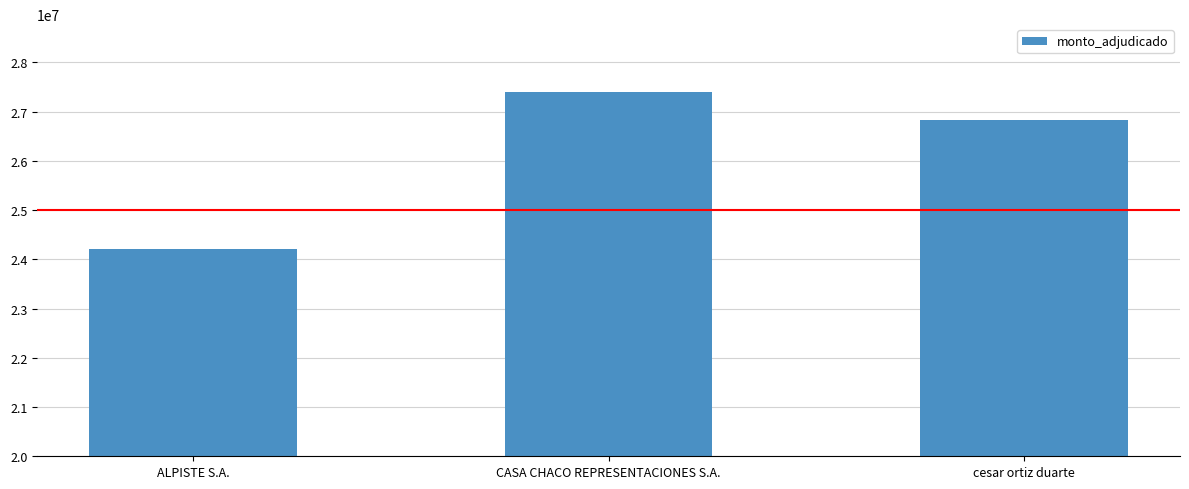

What is the label of the 2nd bar from the left?

CASA CHACO REPRESENTACIONES S.A.